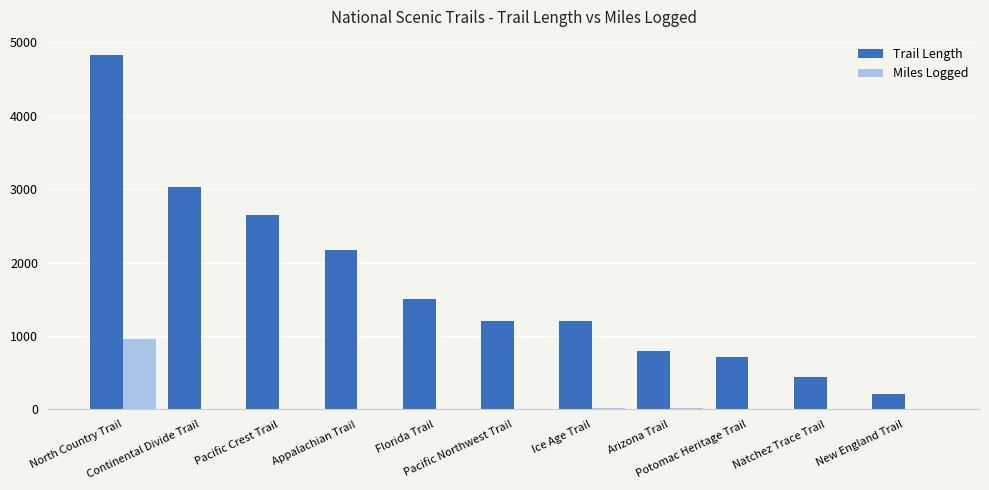

What is the maximum value shown in the chart?

4829.8